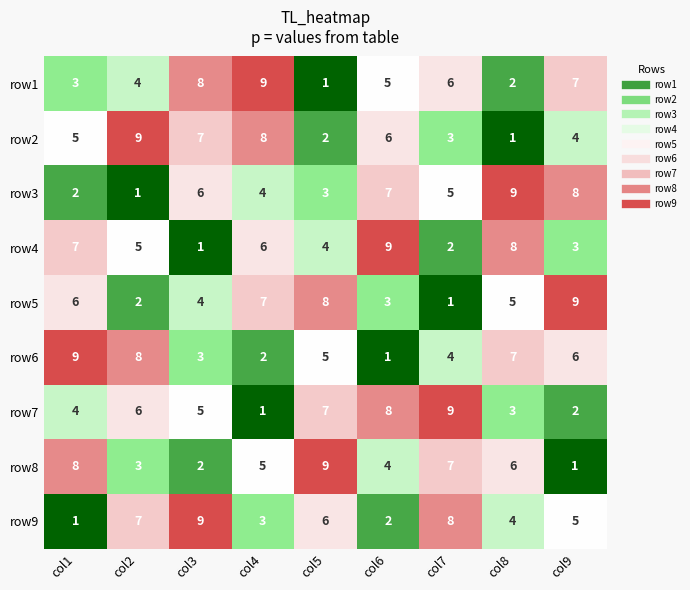

True or false: row3 has a value of 2 at col7.

False